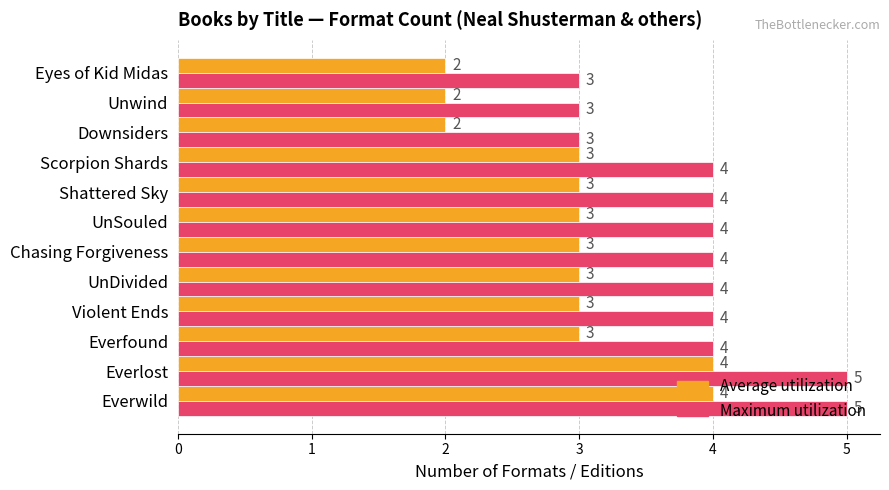

Rank the series at Everfound from highest to lowest value.

Maximum utilization, Average utilization